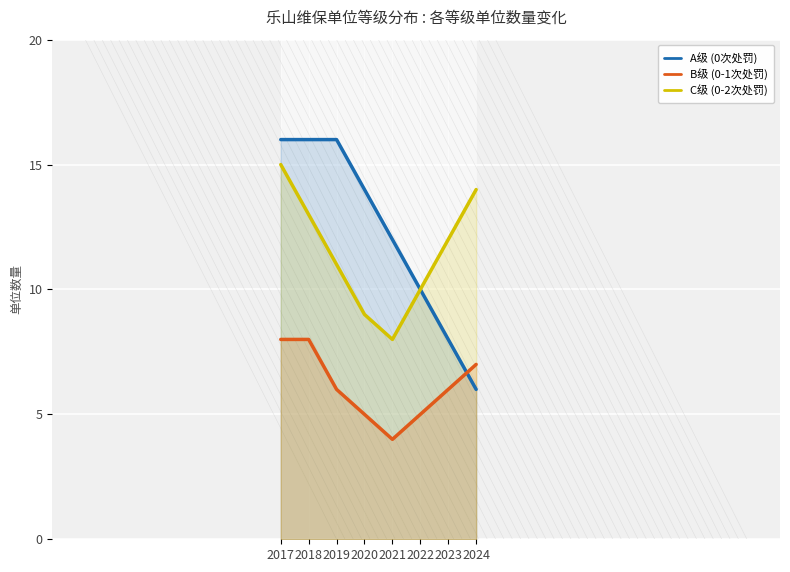

What are all the series names shown in the legend?

A级 (0次处罚), B级 (0-1次处罚), C级 (0-2次处罚)